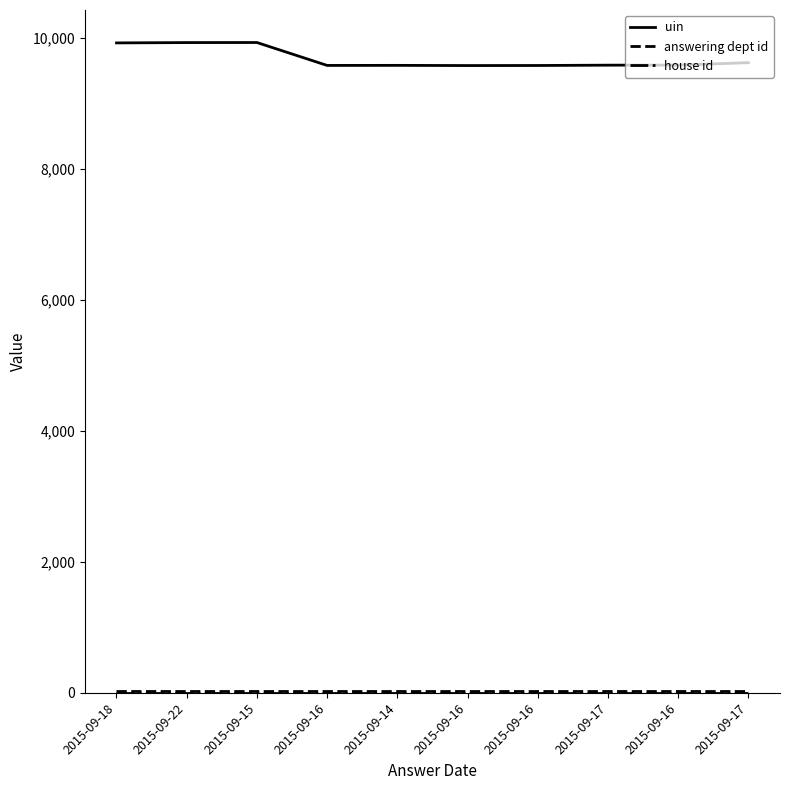

Count the number of data series in this chart.

3